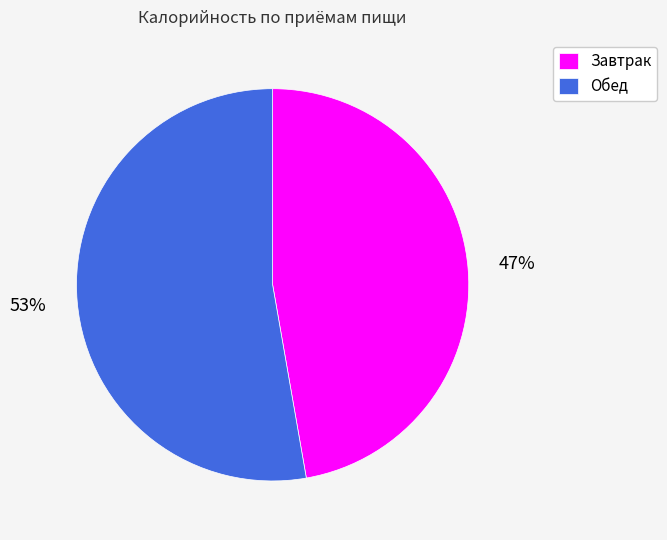

To the nearest percent, what is the average slice percentage?

50%